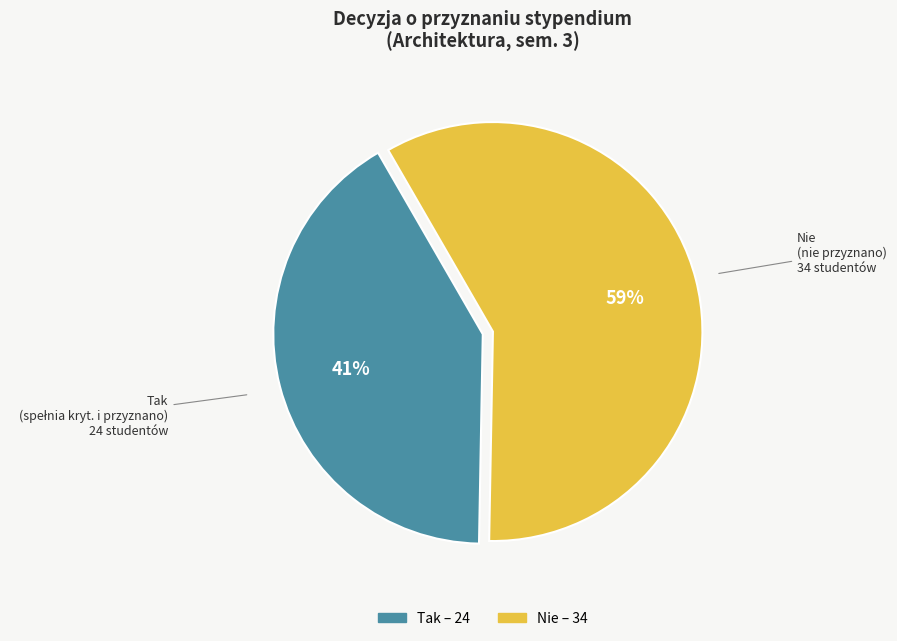

Which slice is the smallest?

Tak